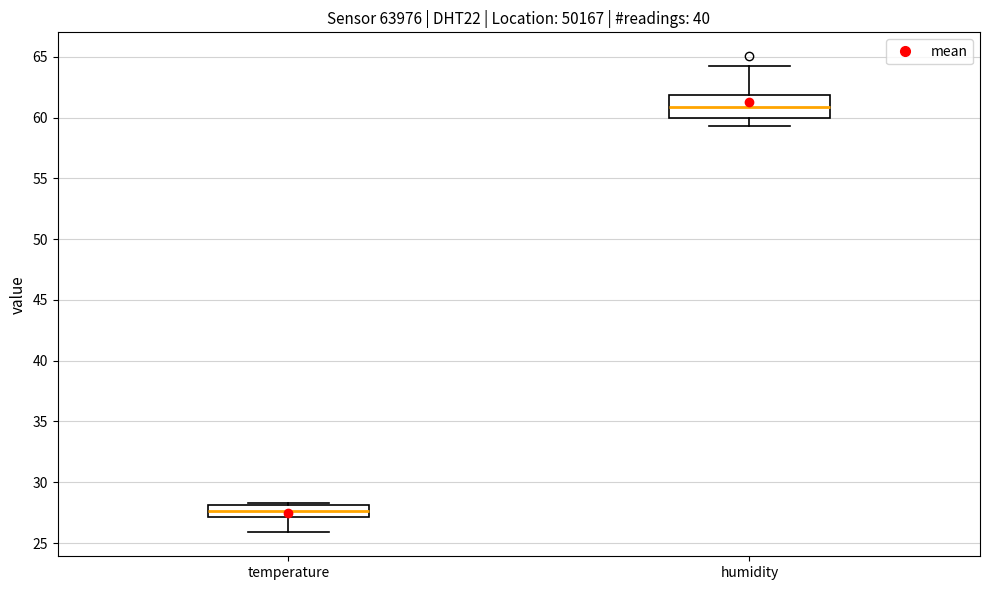

Reading left to right, transcribe this box plot: for each box, give where its median line is, the range the box spans, and where its two whiskers end, as read against the y-axis. The values are not printed on the chart, so give them approximately, as read against the axis.

temperature: median 27.5, box 27.0 to 28.0, whiskers 26.0 to 28.5
humidity: median 61.0, box 60.0 to 62.0, whiskers 59.5 to 64.0